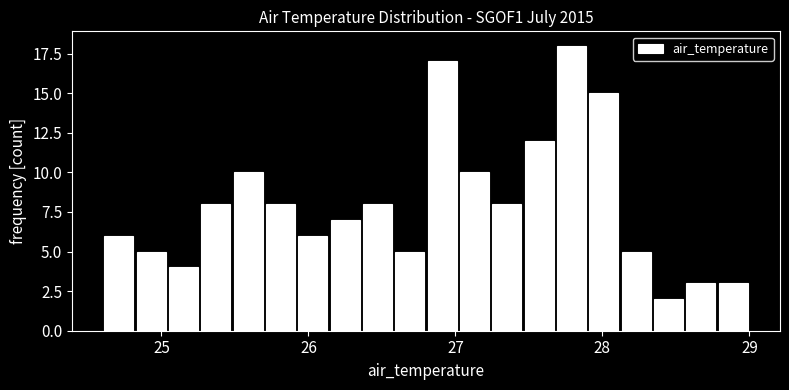

Read against the x-axis, roughly where is the centre of the tallest bar?

27.8